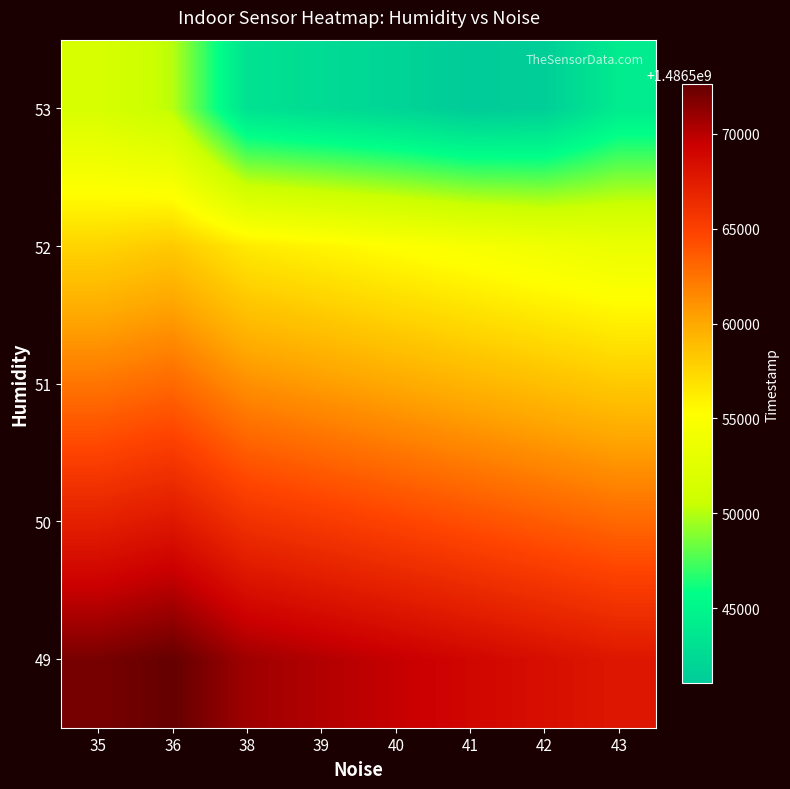

Rank the series by their maximum value, from lowest to highest.

53, 52, 51, 50, 49